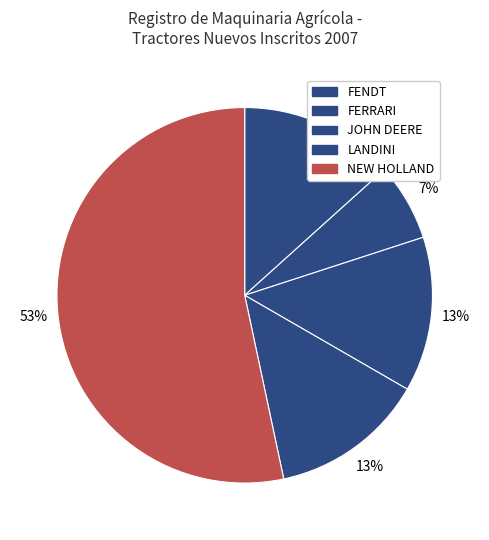

What is the largest slice in the pie chart?

NEW HOLLAND